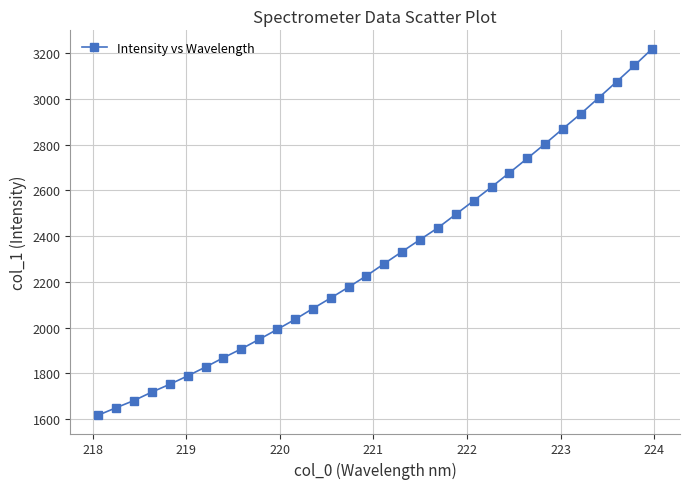

What is the maximum value shown in the chart?

3219.1